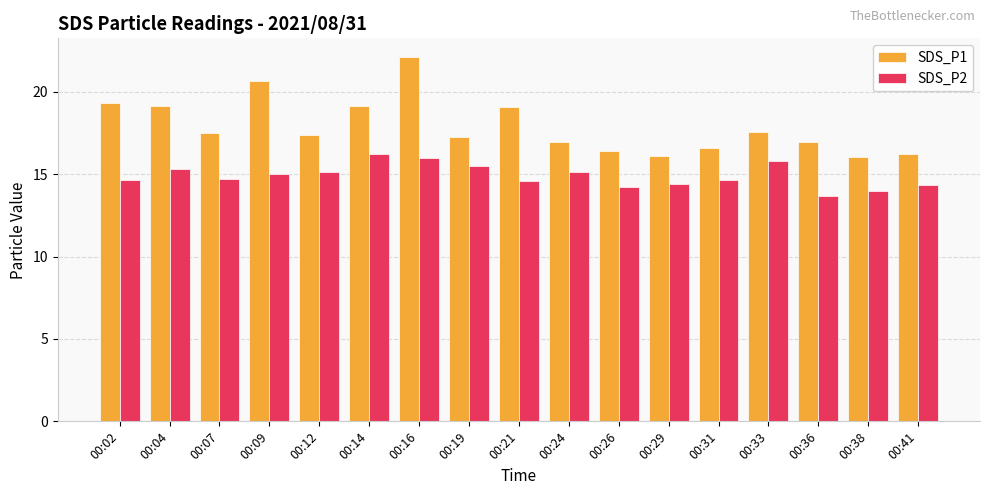

True or false: SDS_P2 has a value of 14.6 at 00:21.

True